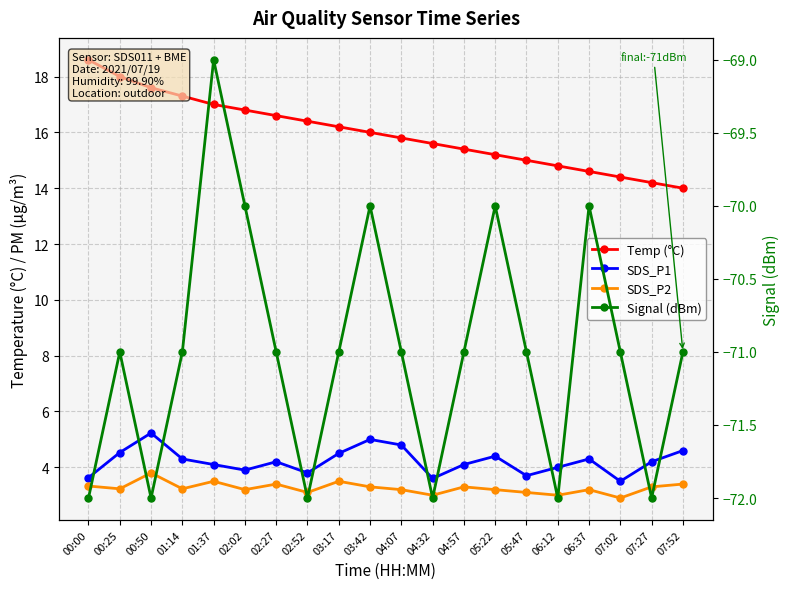

Between 06:37 and 07:02, which series saw the biggest shift?

Signal (dBm)